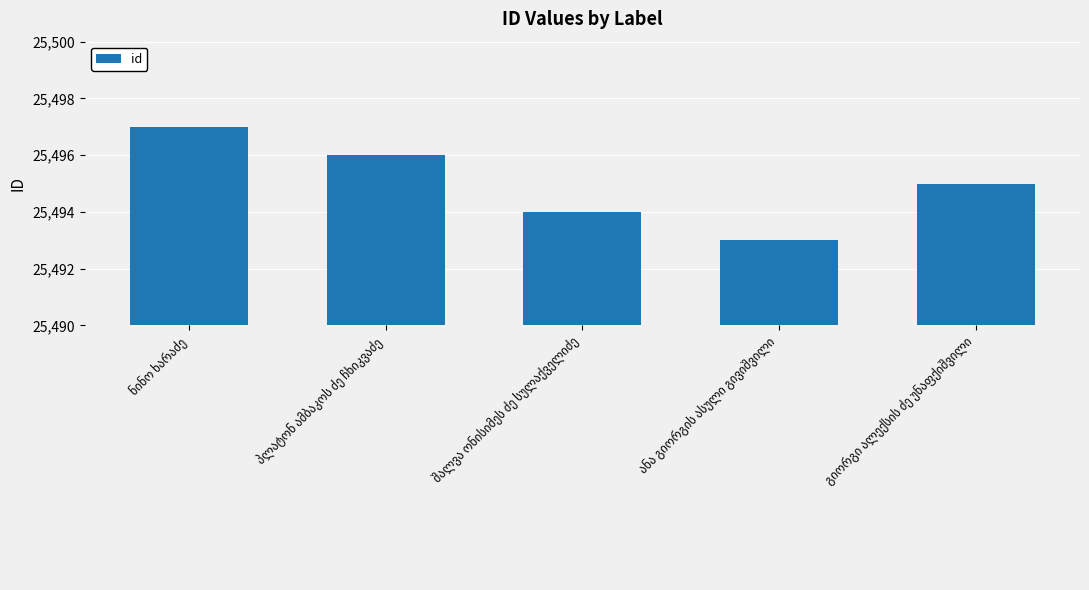

What is the value of the 3rd bar from the left?

25494